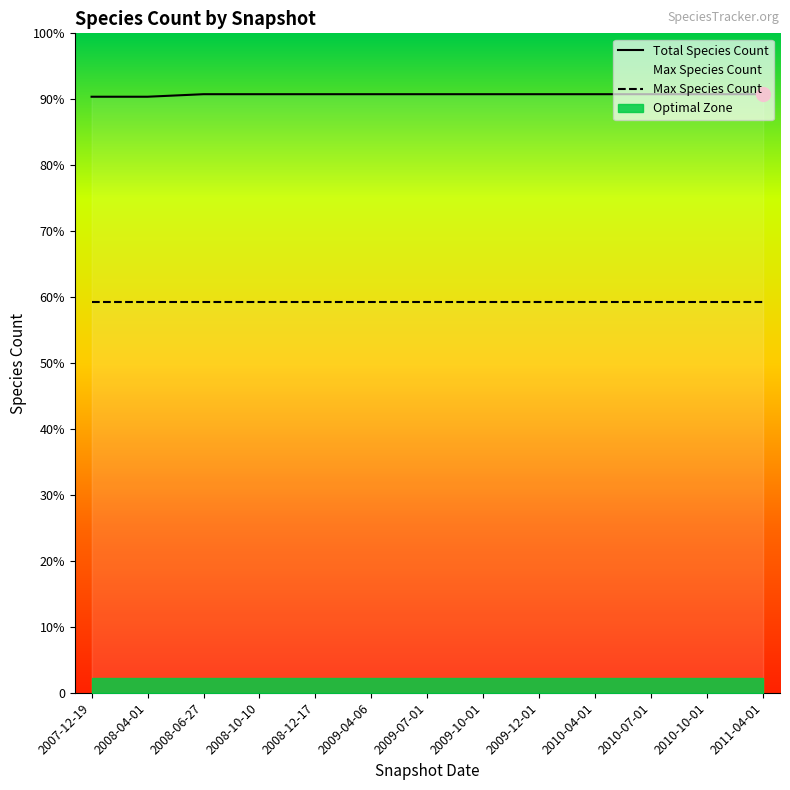

Does the chart display data point markers on the line(s)?

No